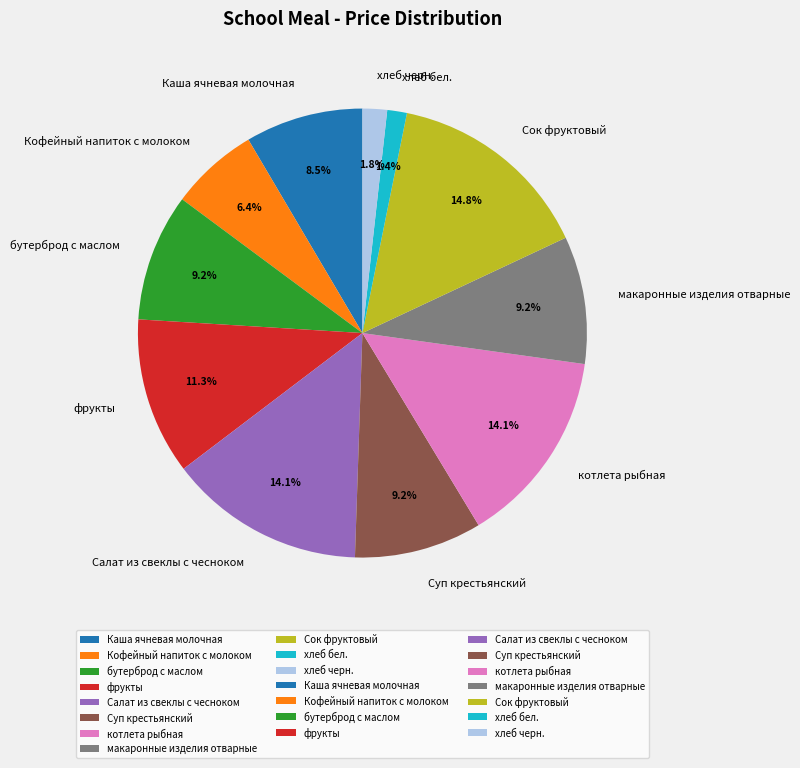

Approximately how many times larger is the value at Салат из свеклы с чесноком compared to Каша ячневая молочная?

1.7